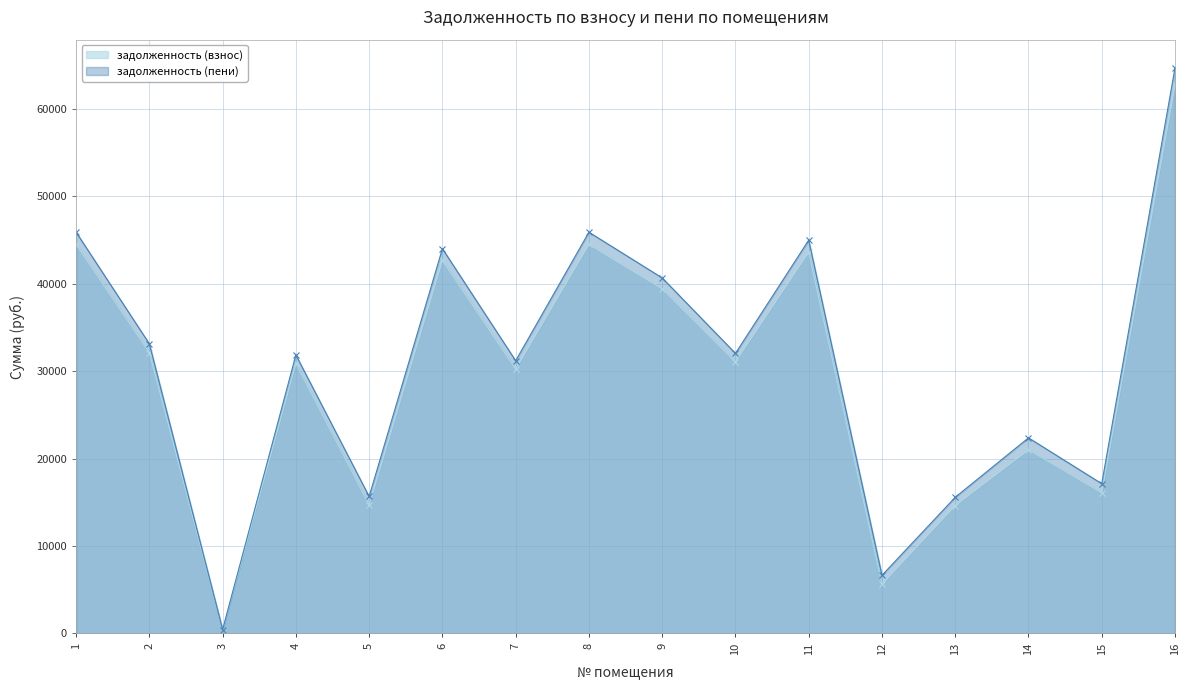

True or false: задолженность (пени) and задолженность (взнос) intersect in this chart.

False